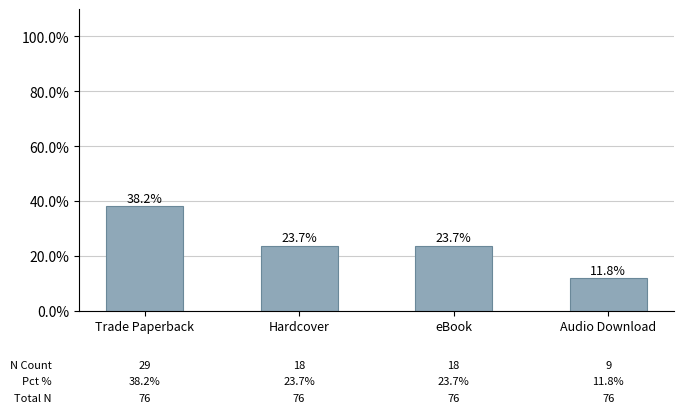

What is the approximate value at Trade Paperback?

38.2